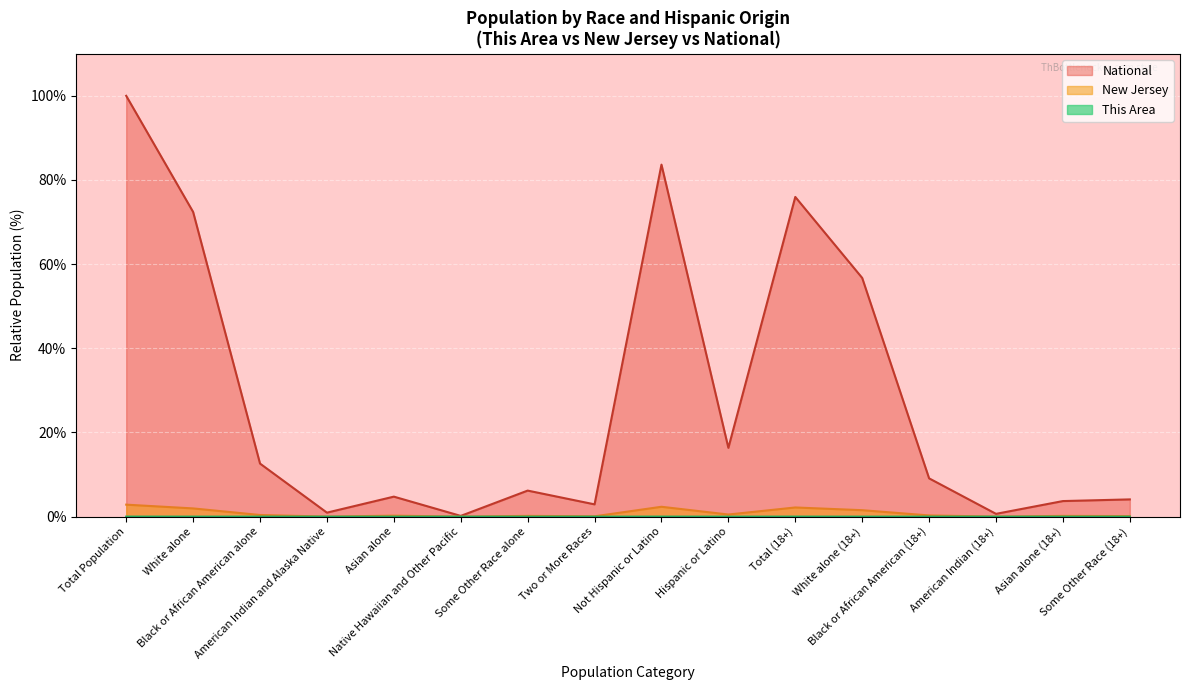

Which has a higher value, White alone or Hispanic or Latino?

White alone